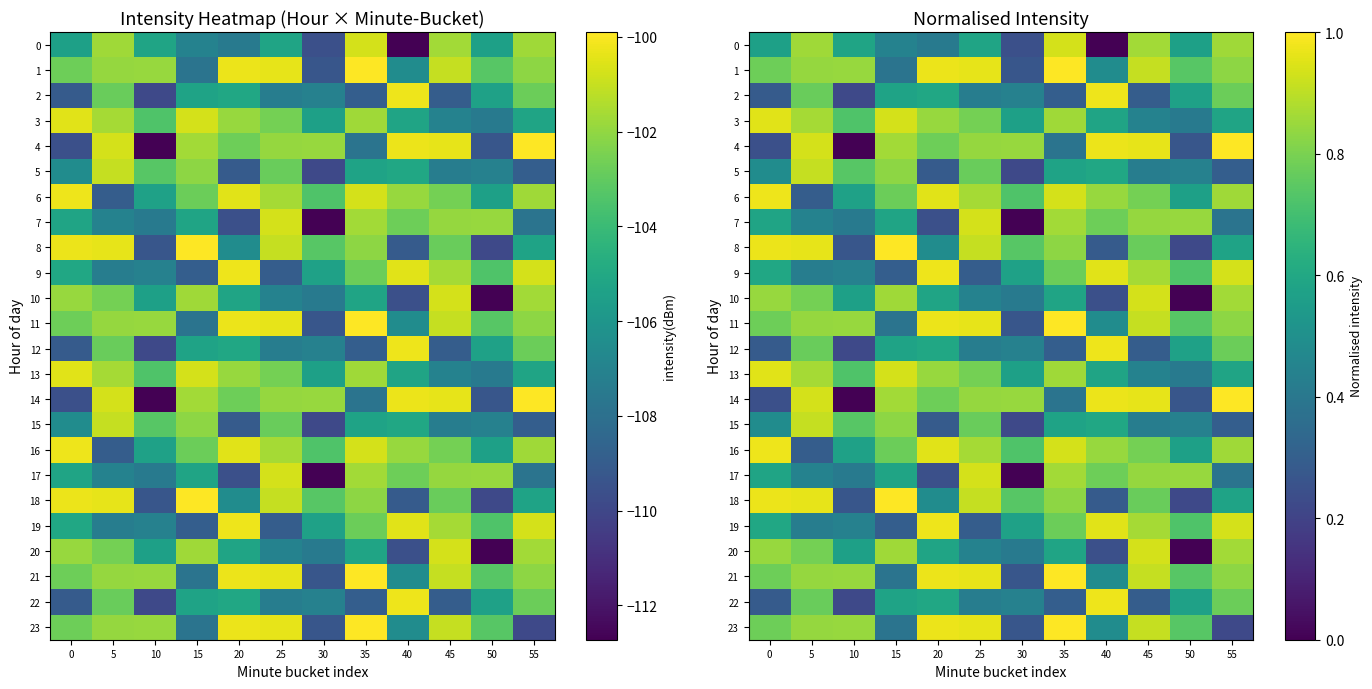

Is it true that 4 equals 0.9 at 5?

True